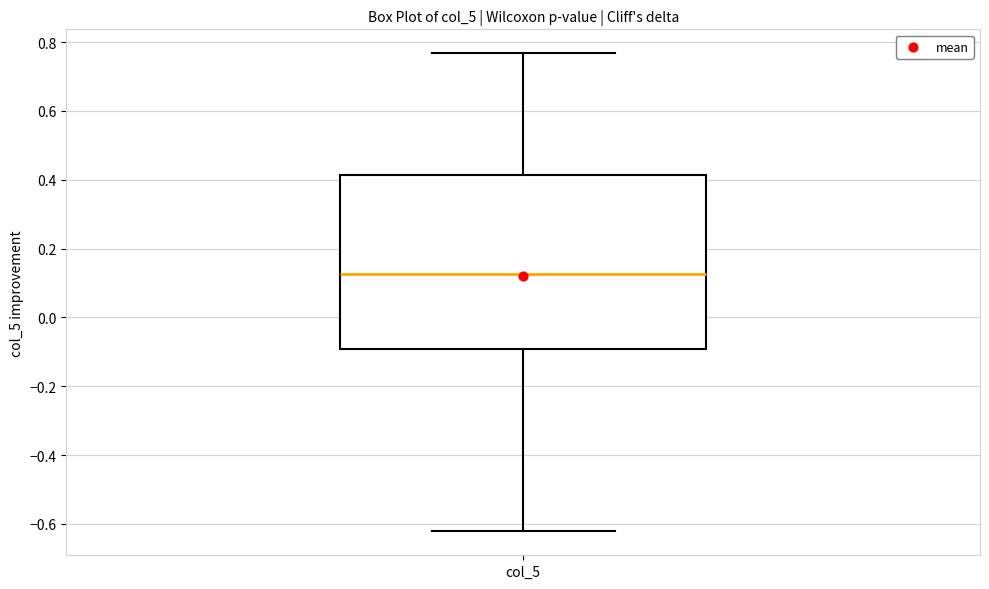

Read this box plot against the y-axis: the position of the median line, the range covered by the box, and the ends of both whiskers. The values are not printed on the chart, so give them approximately, as read against the axis.

median 0.12, box -0.10 to 0.42, whiskers -0.62 to 0.76